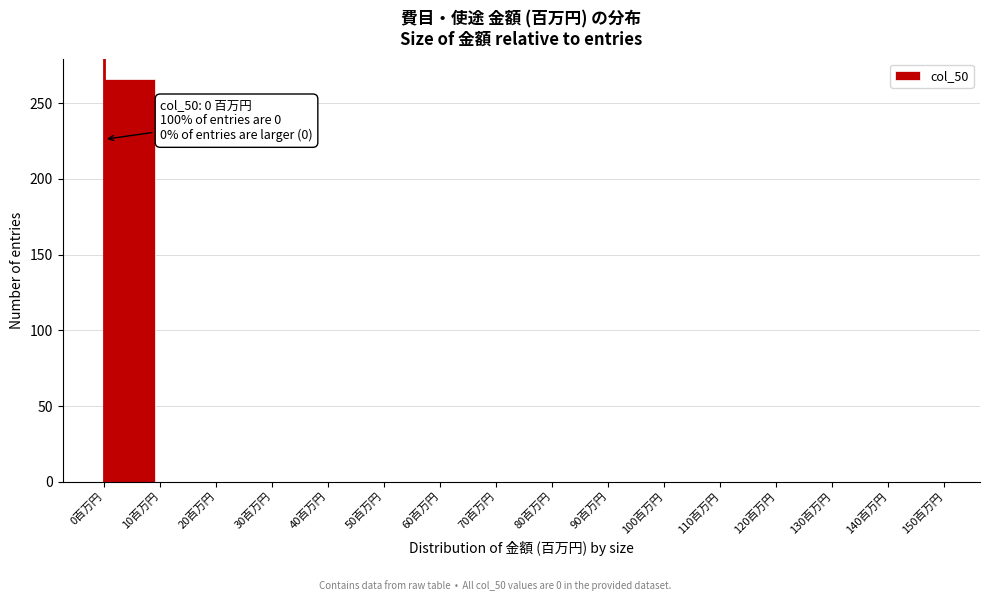

Which range on the x-axis has the tallest bar?

0 to 10